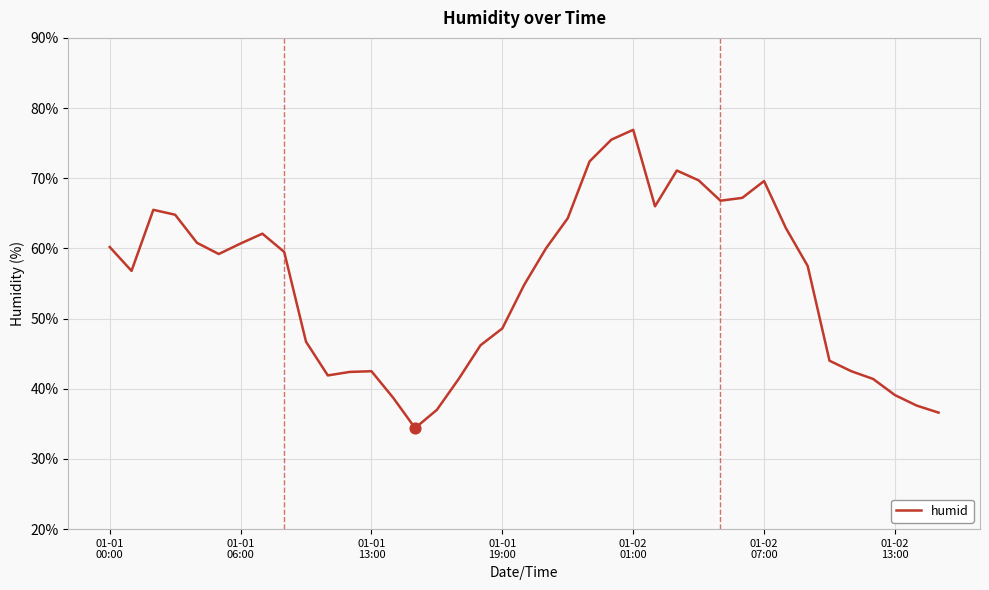

What is the difference between the maximum and minimum values?

42.5